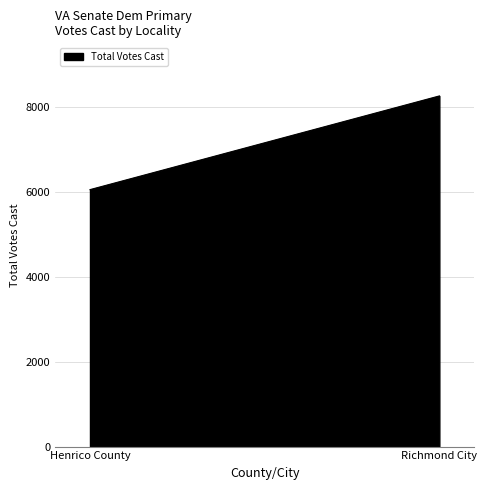

Reading right to left, transcribe all the data shown in this chart.

Richmond City=8256	Henrico County=6050